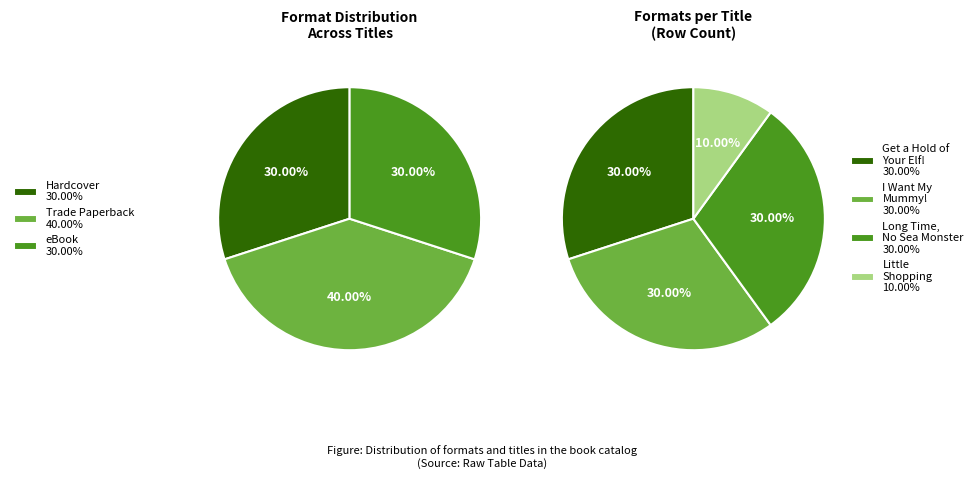

How much of the chart is everything except Little Shopping?

90.0%